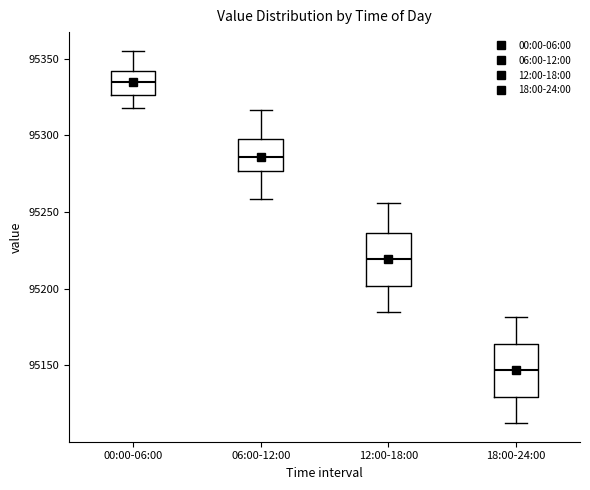

Reading left to right, read every box against the y-axis: the position of its median line, the range the box covers, and the ends of its whiskers. The values are not printed on the chart, so give them approximately, as read against the axis.

00:00-06:00: median 95335, box 95325 to 95340, whiskers 95320 to 95355
06:00-12:00: median 95285, box 95275 to 95300, whiskers 95260 to 95315
12:00-18:00: median 95220, box 95200 to 95235, whiskers 95185 to 95255
18:00-24:00: median 95145, box 95130 to 95165, whiskers 95110 to 95180